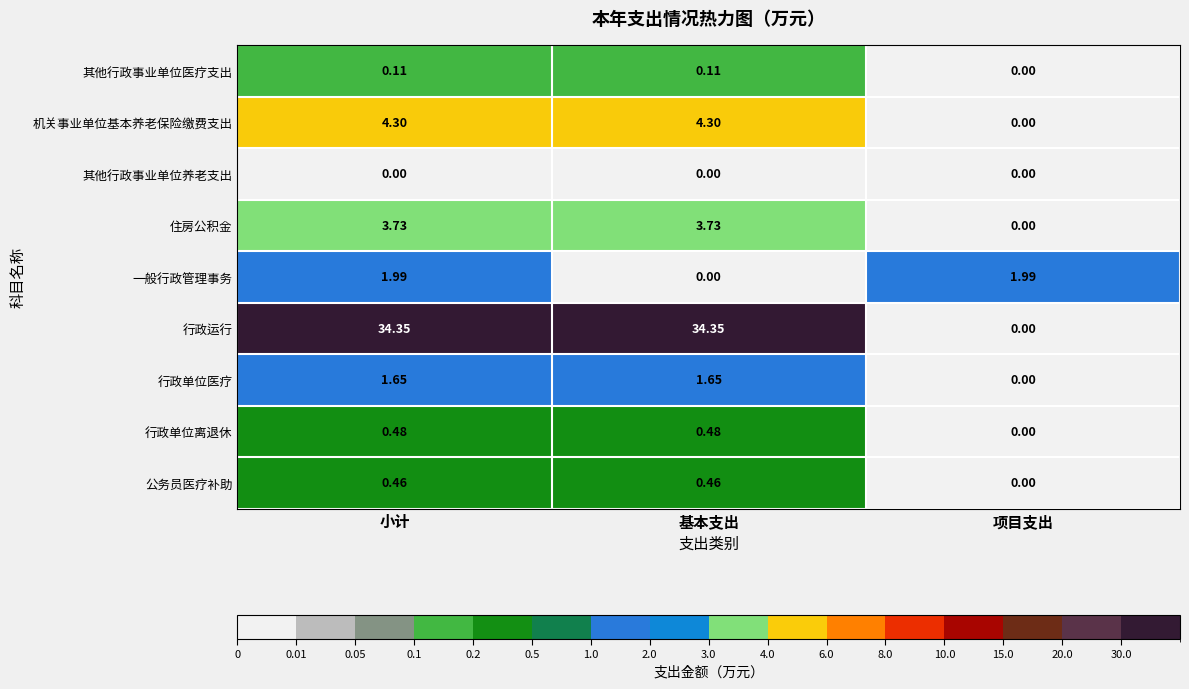

How many positive values does the 公务员医疗补助 series have?

2